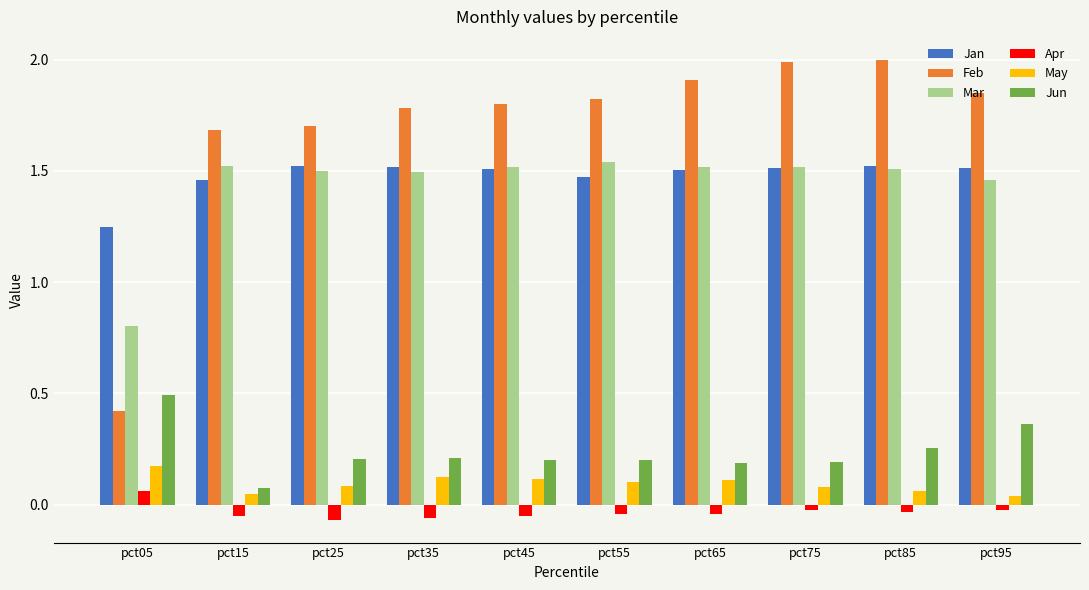

Rank the series at pct05 from lowest to highest value.

Apr, May, Feb, Jun, Mar, Jan